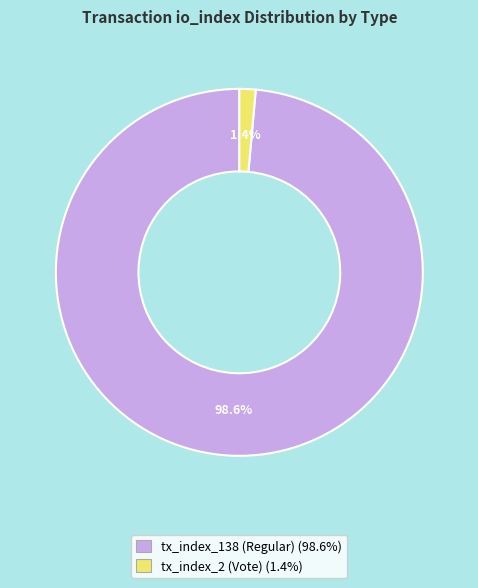

Between tx_index_2 (Vote) and tx_index_138 (Regular), which is larger?

tx_index_138 (Regular)